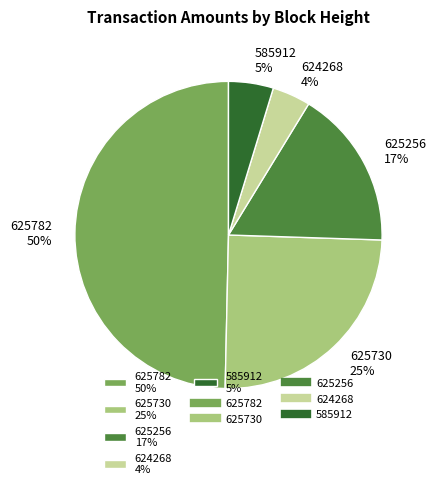

Which slice is the smallest?

624268